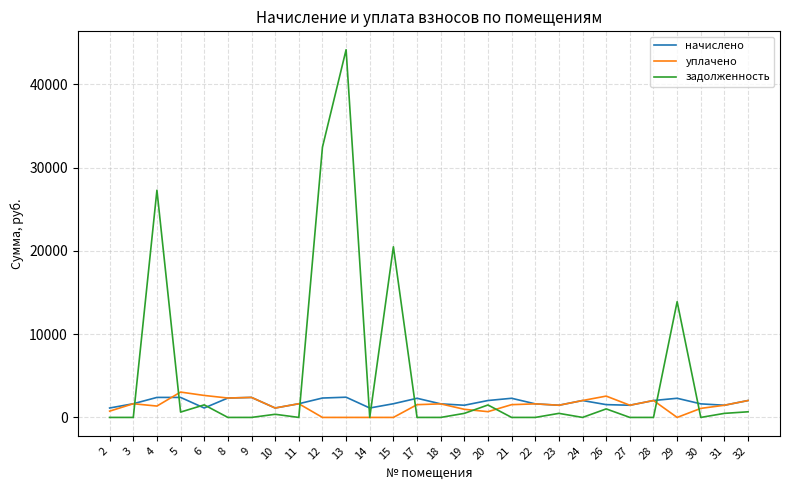

What is the average value of the начислено series?

1824.0